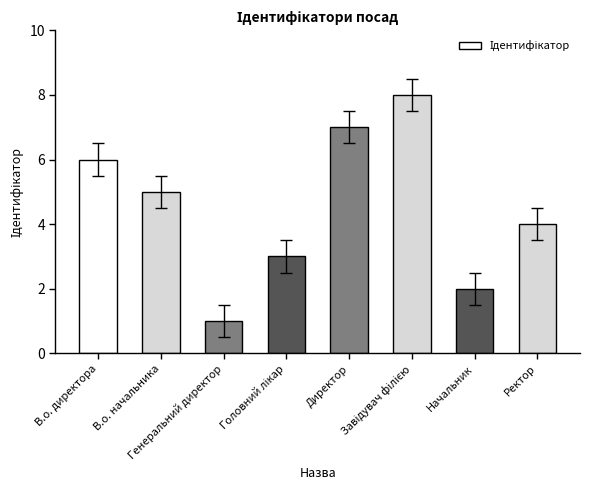

What is the greatest value displayed?

8